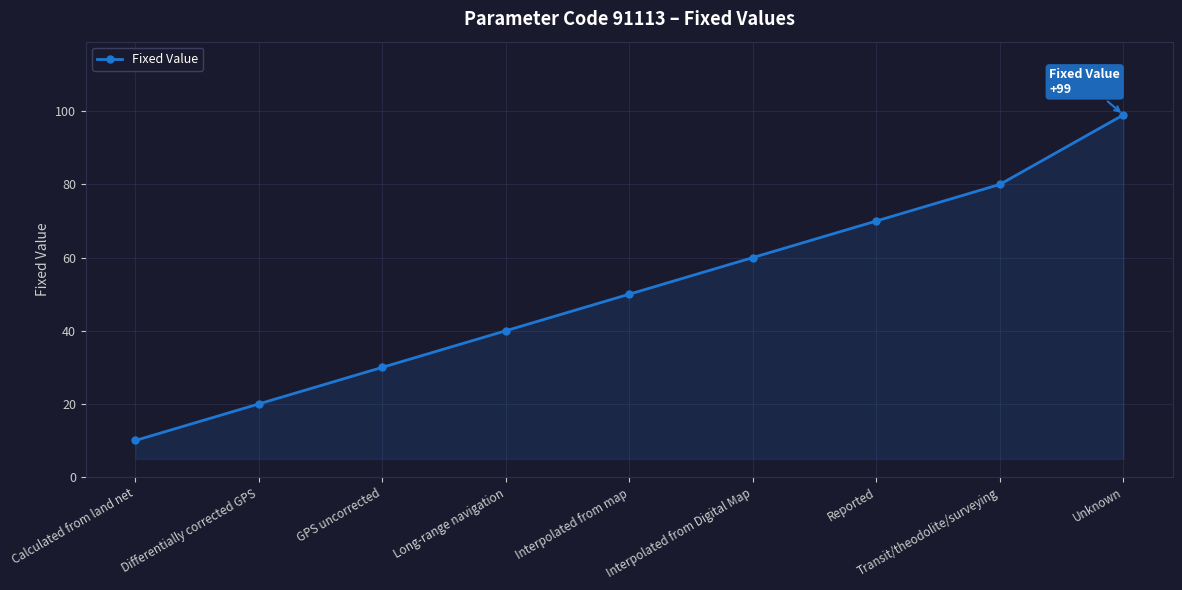

Read the value at Transit/theodolite/surveying, to the nearest 5.

80